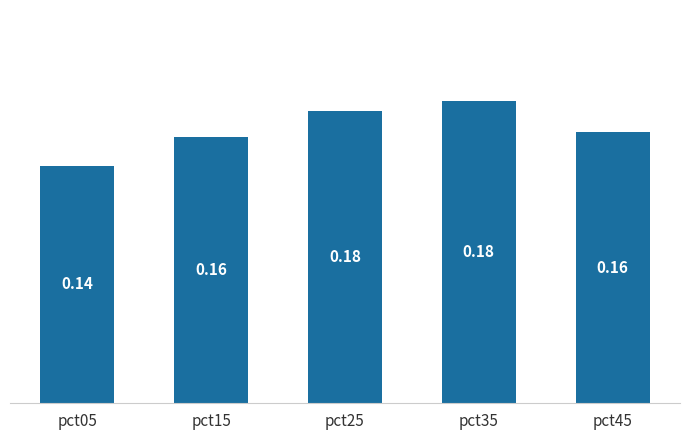

Which has a higher value, pct45 or pct25?

pct25